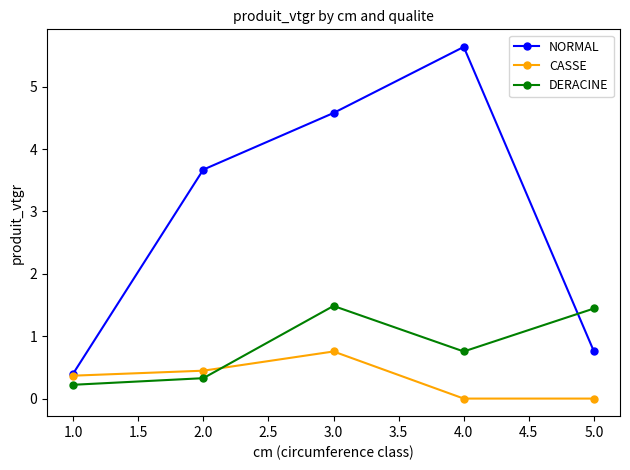

What is the label of the 4th point from the right?

2.0